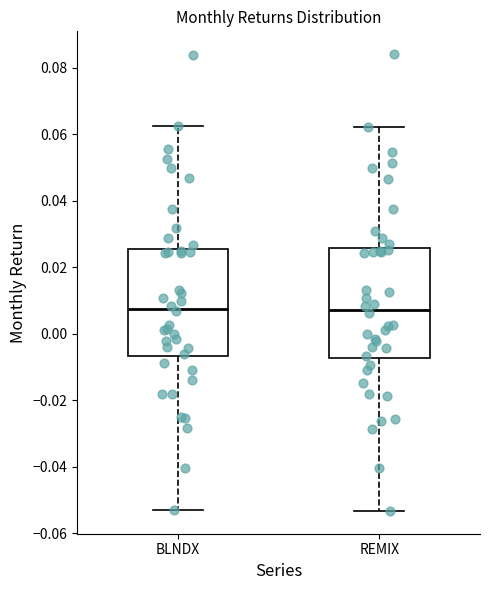

Reading left to right, transcribe this box plot: for each box, give where its median line is, the range the box spans, and where its two whiskers end, as read against the y-axis. The values are not printed on the chart, so give them approximately, as read against the axis.

BLNDX: median 0.008, box -0.006 to 0.026, whiskers -0.054 to 0.062
REMIX: median 0.008, box -0.008 to 0.026, whiskers -0.054 to 0.062